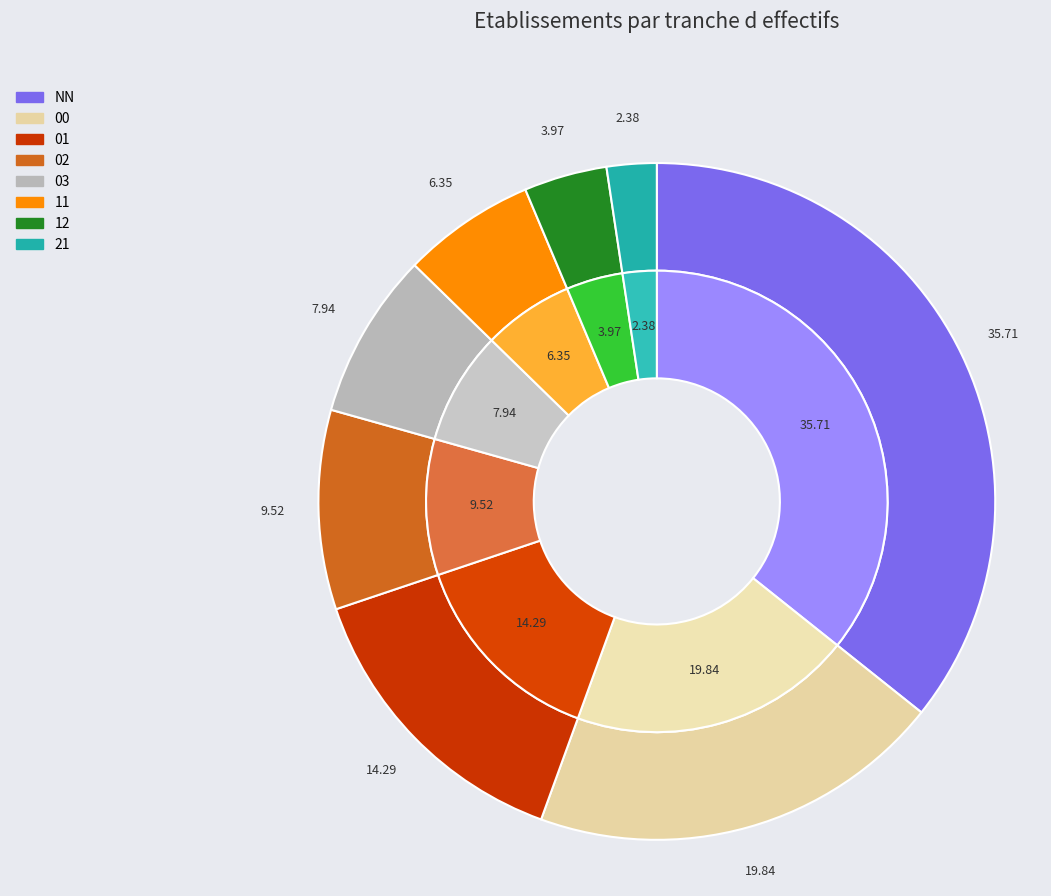

Does 11 represent more than half of the total?

No